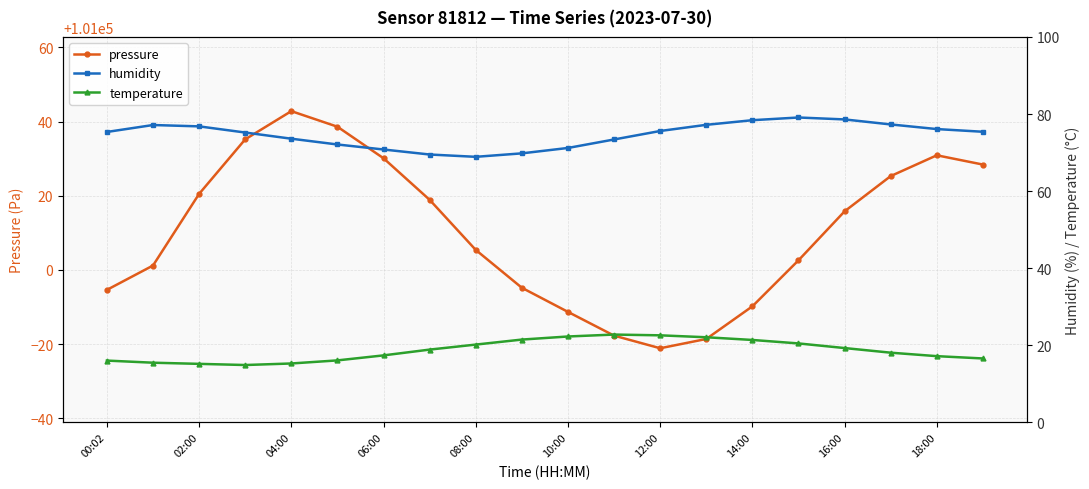

Reading left to right, extract all data points from this chart.

pressure: 100994.6	101001.2	101020.5	101035.2	101042.8	101038.6	101030.1	101018.9	101005.4	100995.2	100988.7	100982.3	100978.9	100981.4	100990.2	101002.6	101015.8	101025.3	101030.9	101028.4
humidity: 75.3	77.2	76.8	75.2	73.6	72.1	70.8	69.5	68.9	69.8	71.2	73.4	75.6	77.2	78.4	79.1	78.6	77.3	76.1	75.4
temperature: 16.1	15.5	15.2	14.9	15.3	16.1	17.4	18.9	20.2	21.5	22.3	22.8	22.6	22.1	21.4	20.5	19.3	18.1	17.2	16.6